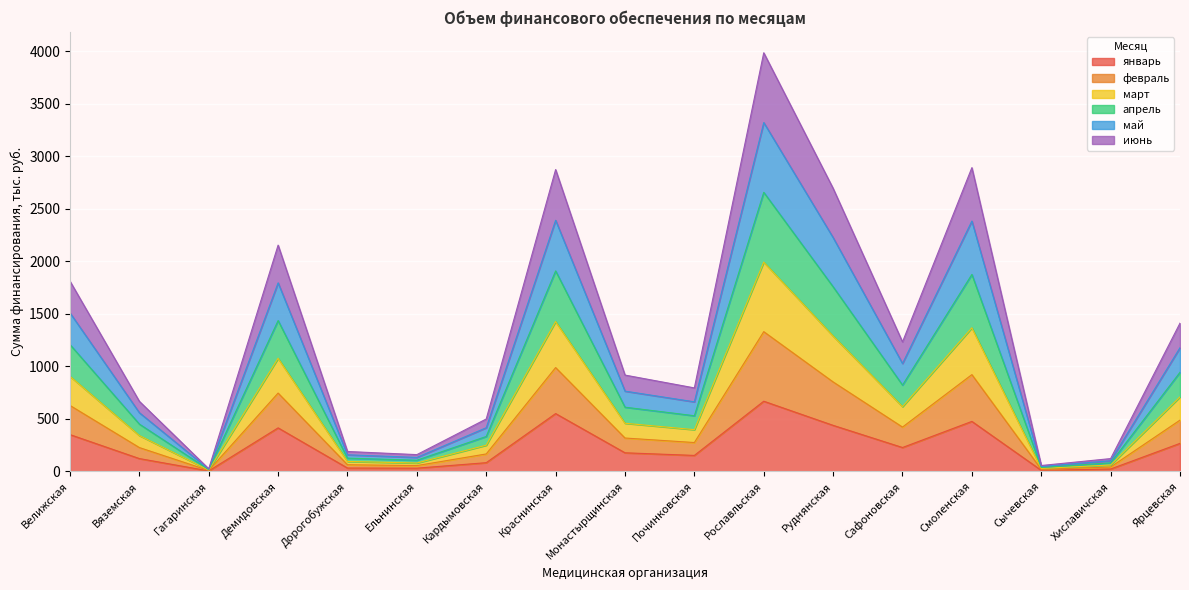

The value of февраль at Гагаринская is 12.8. True or false?

True